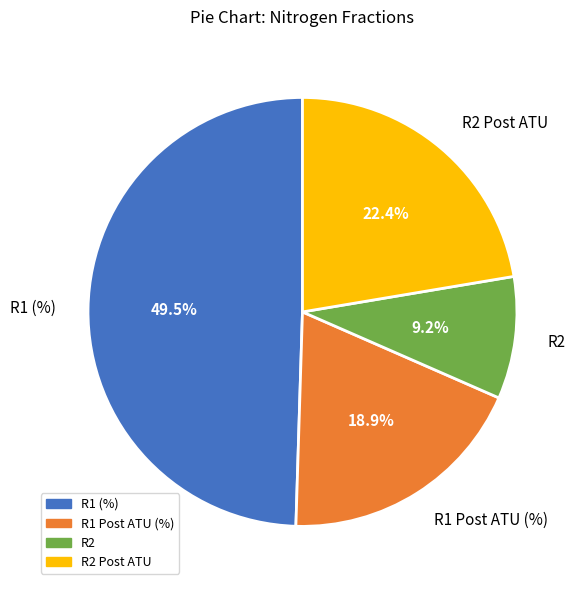

To the nearest percent, what is the difference between the largest and smallest slice percentages?

40%